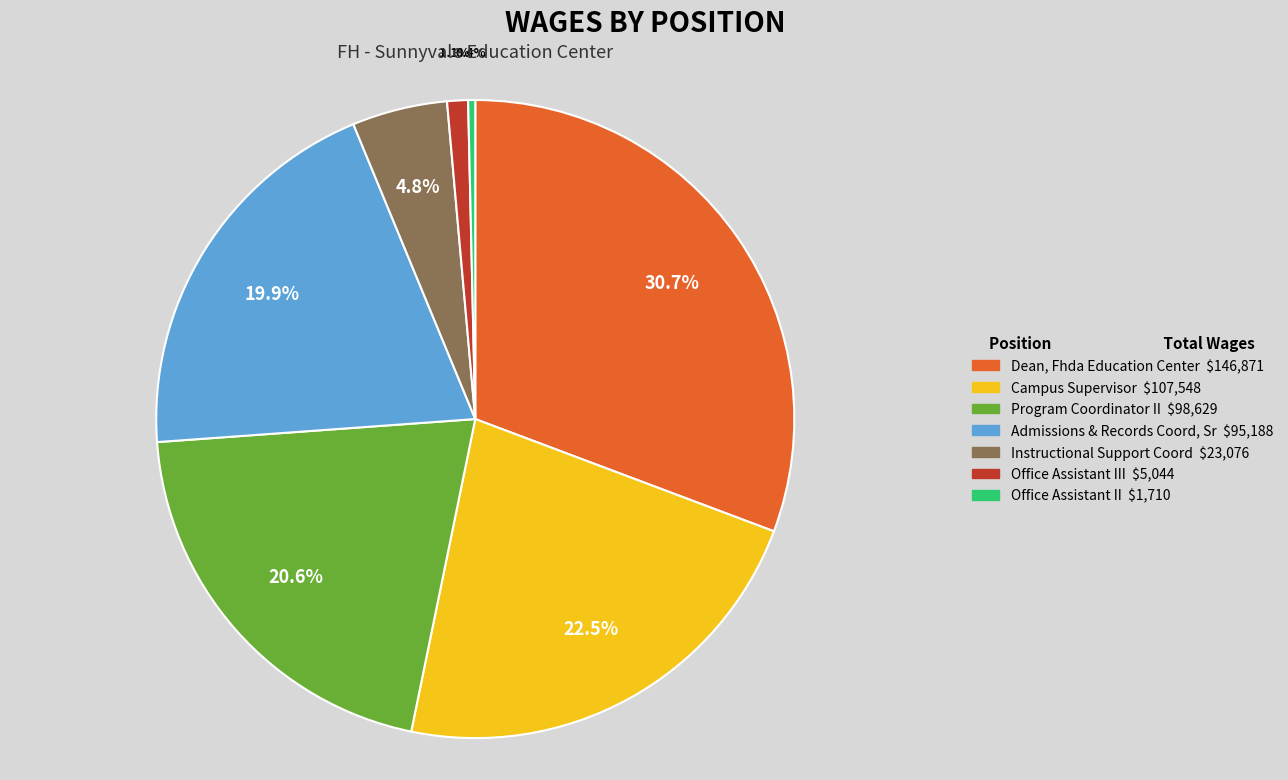

Is there a majority slice in this chart?

No